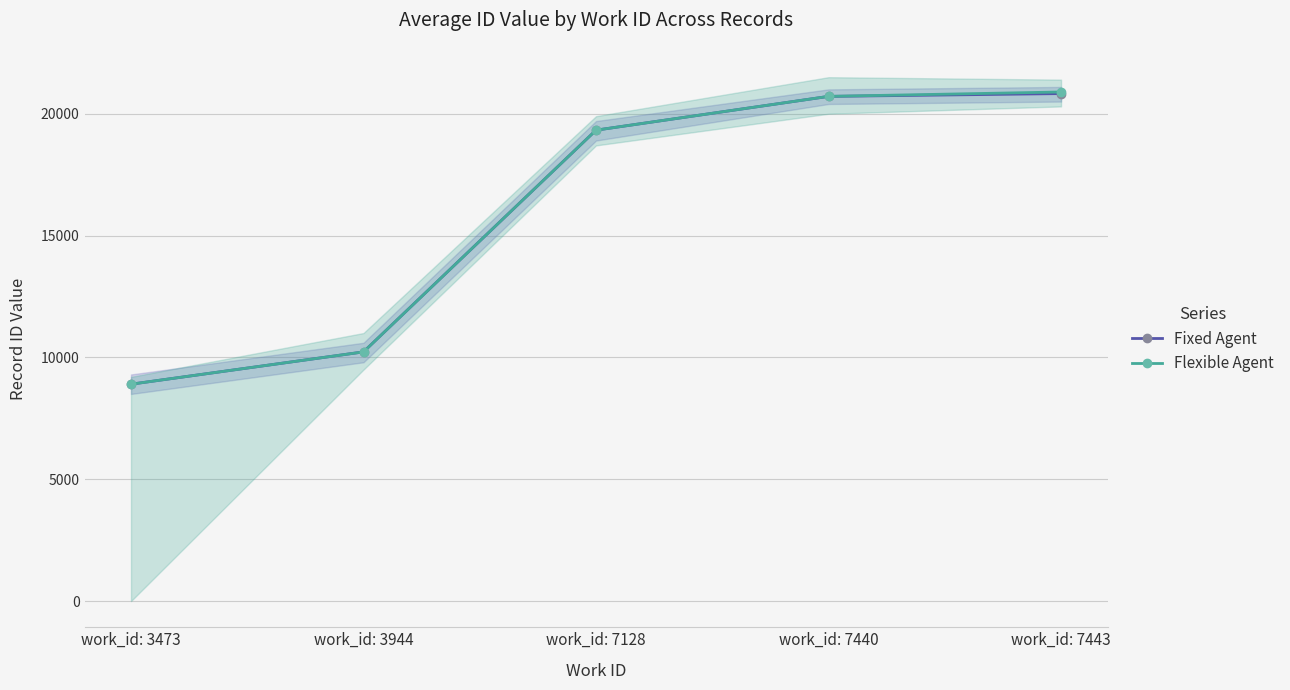

List the series in order of their peak value, highest first.

Flexible Agent, Fixed Agent